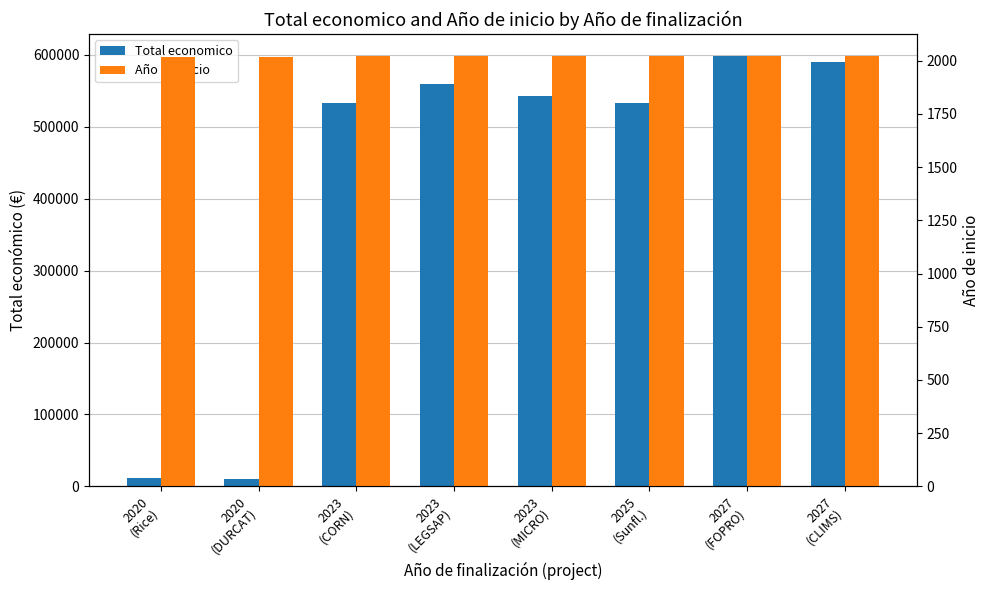

Which label corresponds to the smallest value in the chart?

2020
(Rice)